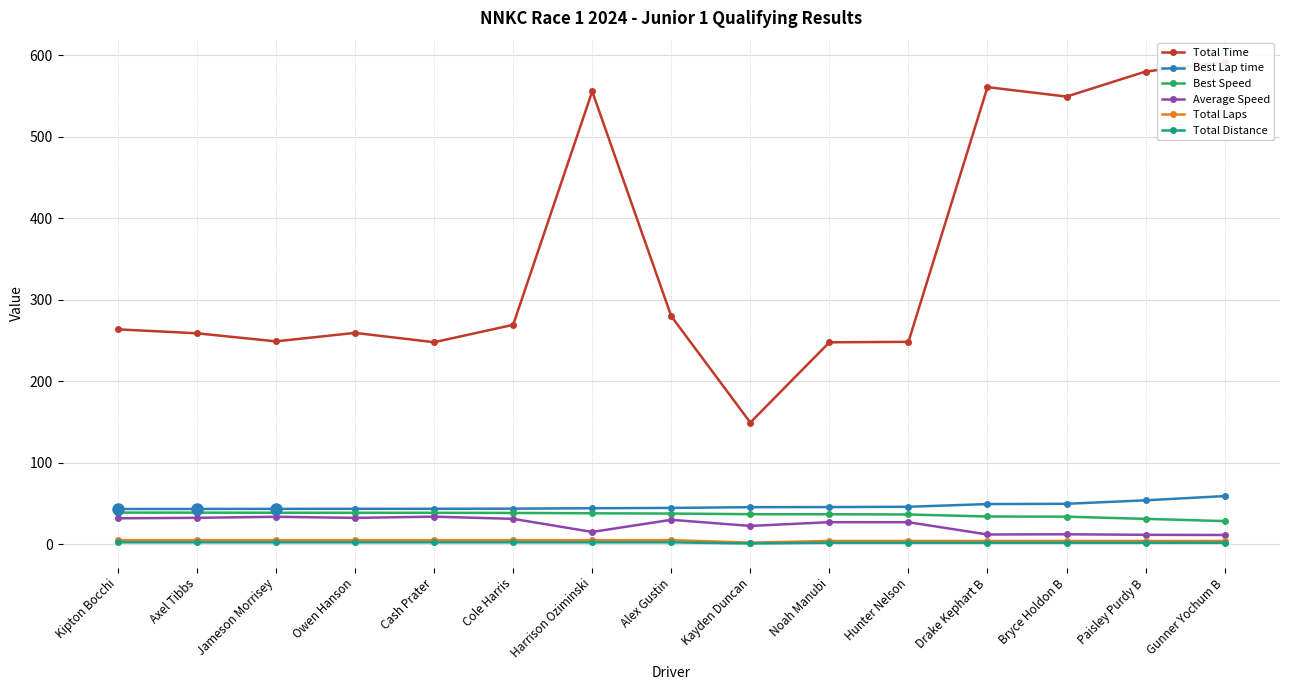

What is the greatest value displayed?

591.8